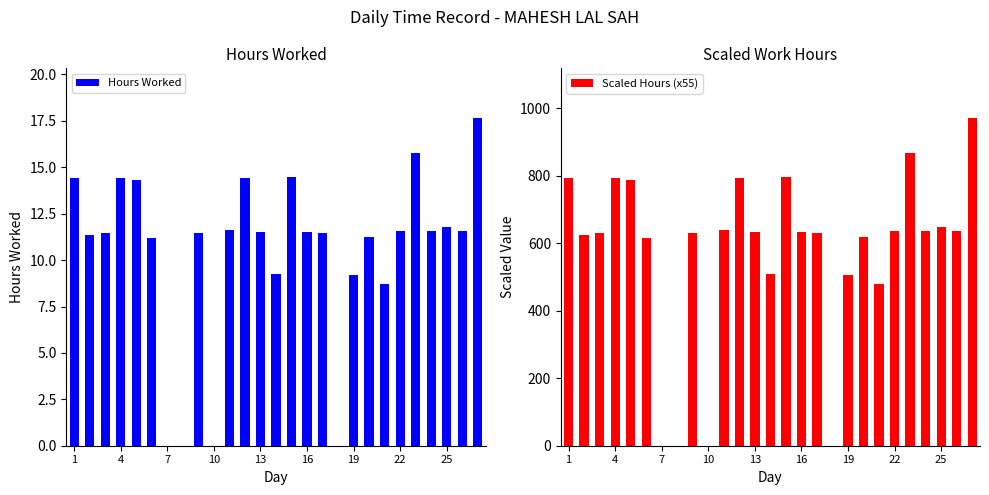

Rank the series by their maximum value, from lowest to highest.

Hours Worked, Scaled Hours (x55)